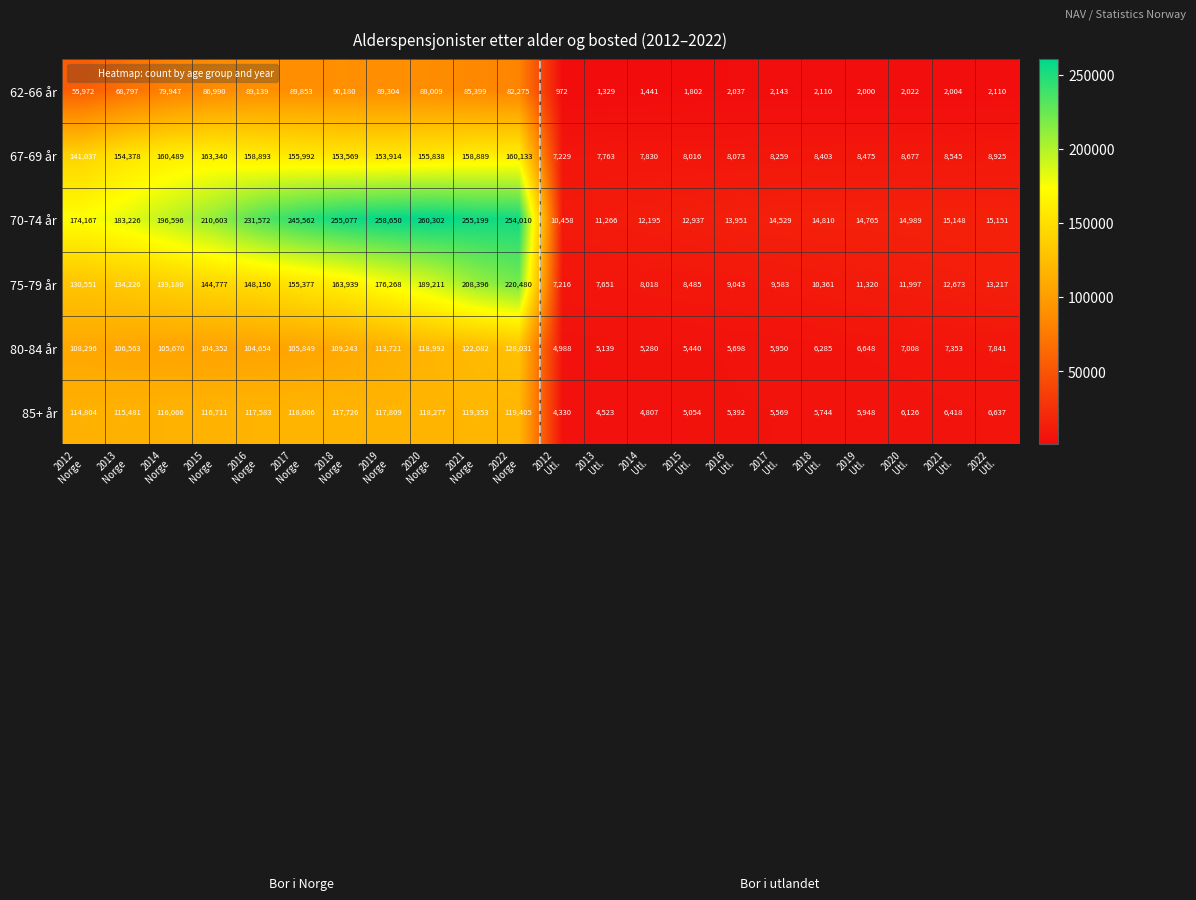

How many categories are shown in the chart?

22